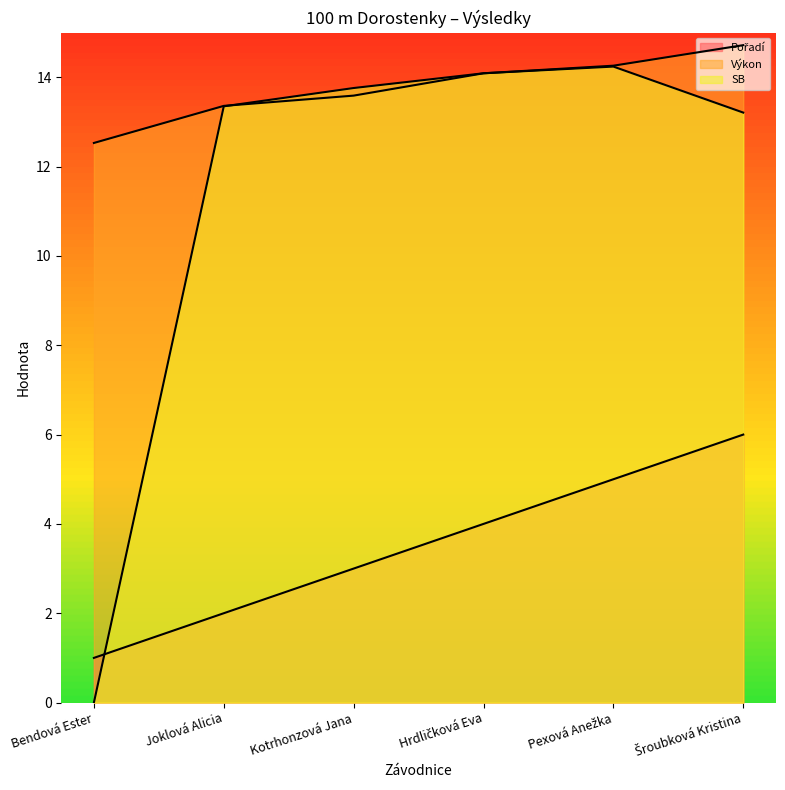

How many values in the Pořadí series are below 4?

3